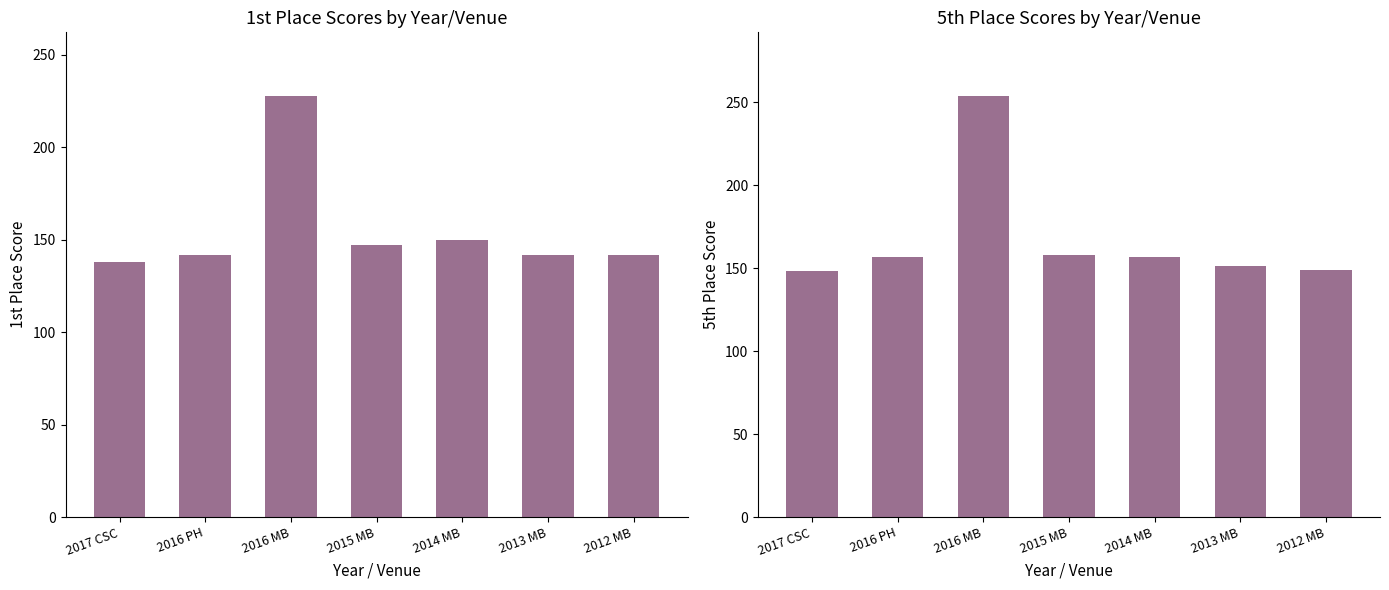

The value of 5th Place at 2014 MB is 218. True or false?

False